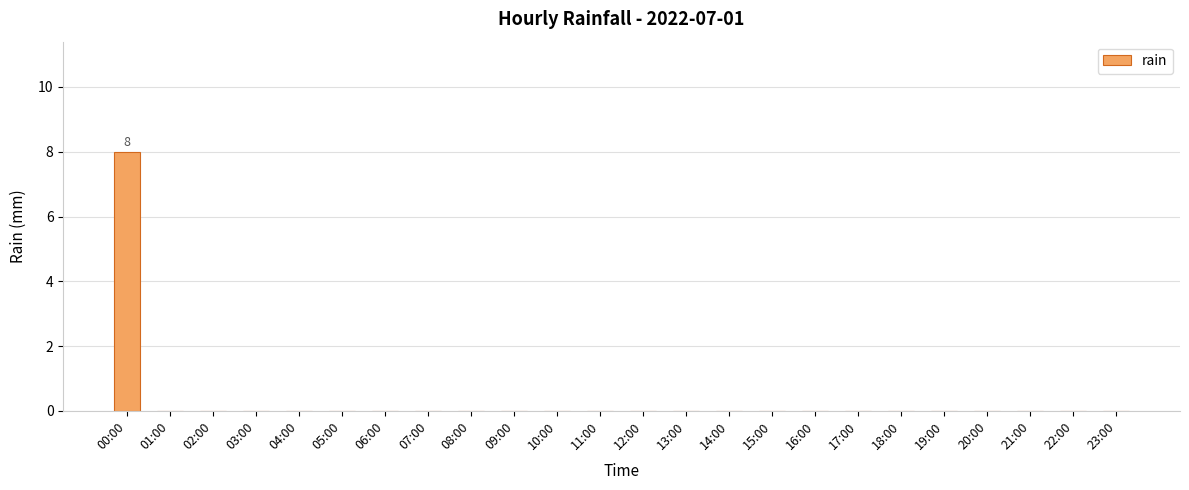

Reading left to right, what are all the values shown in this chart?

8	0	0	0	0	0	0	0	0	0	0	0	0	0	0	0	0	0	0	0	0	0	0	0